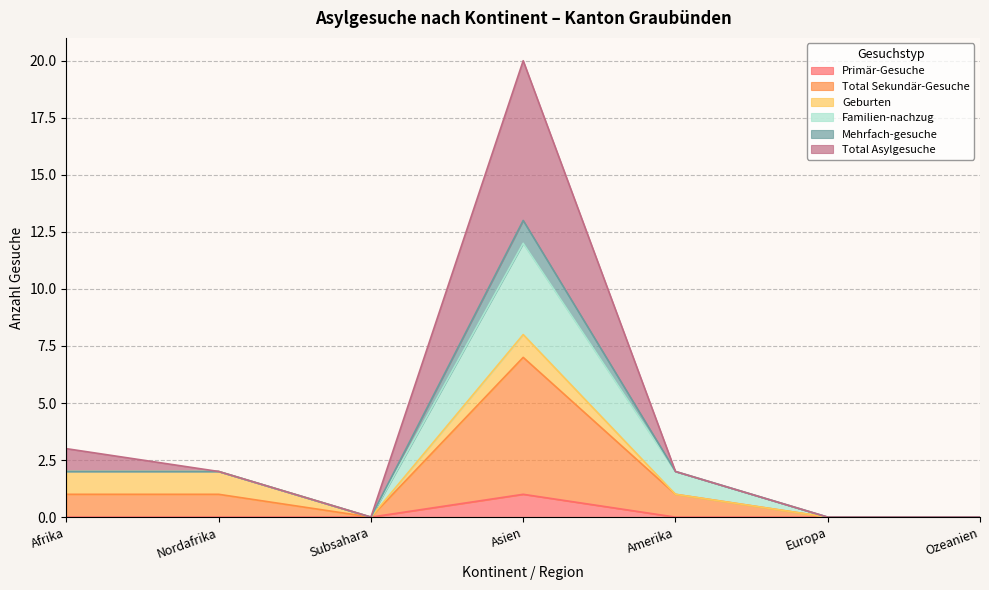

True or false: Mehrfach-gesuche has a value of 5 at Afrika.

False